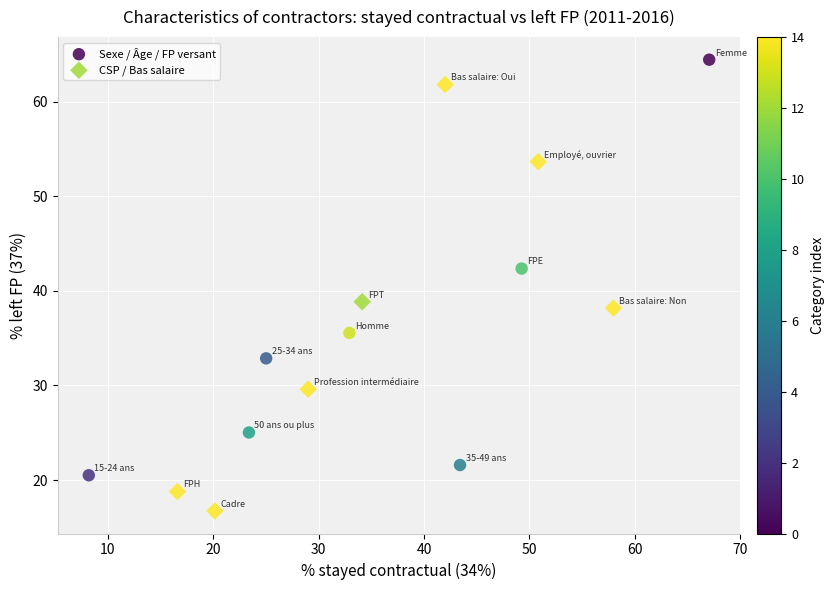

Which series contains the highest Y value?

Sexe / Âge / FP versant